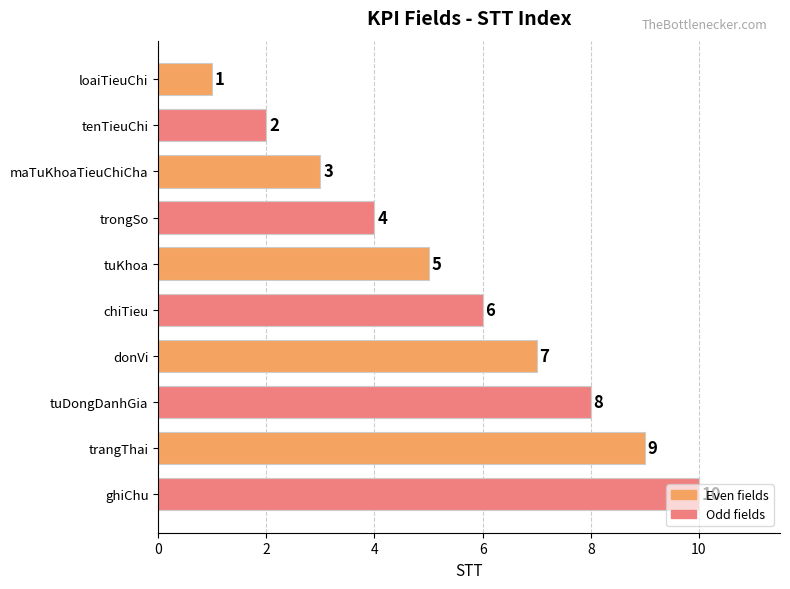

The value at maTuKhoaTieuChiCha is 3. True or false?

True